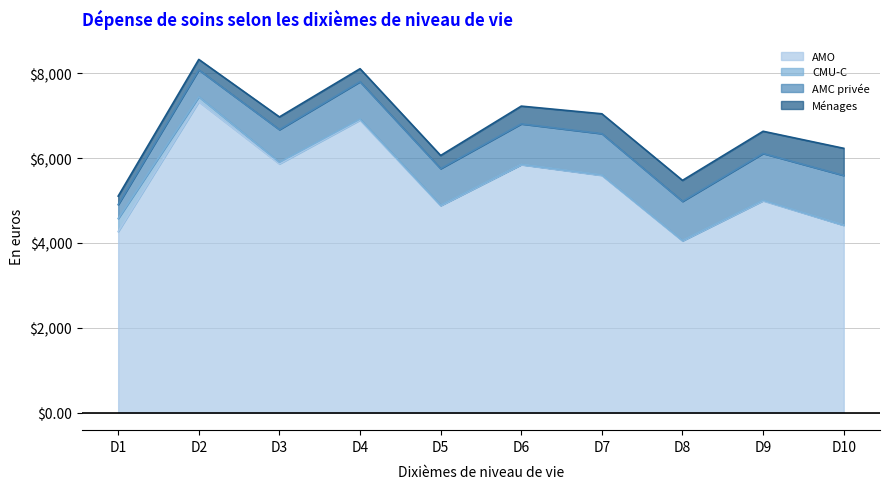

What is the difference between the AMC privée values at D1 and D5?

535